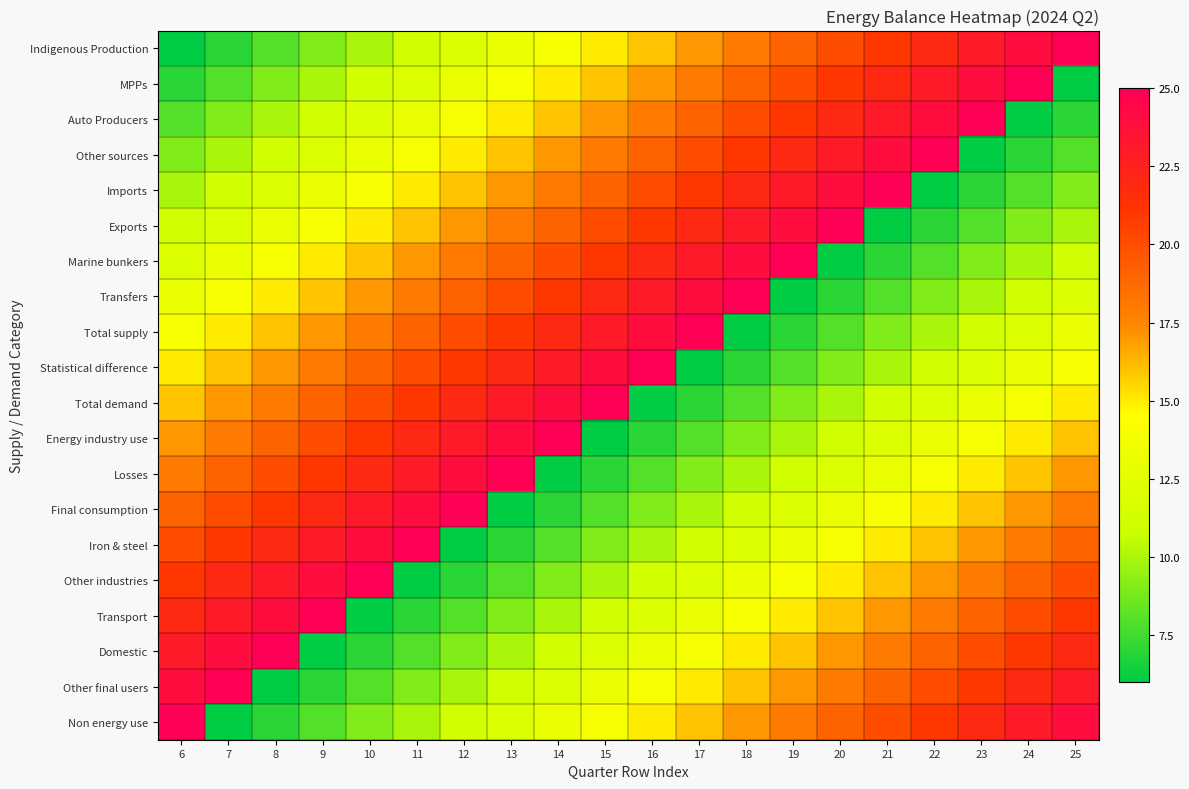

Rank the series by their maximum value, from highest to lowest.

Indigenous Production, MPPs, Auto Producers, Other sources, Imports, Exports, Marine bunkers, Transfers, Total supply, Statistical difference, Total demand, Energy industry use, Losses, Final consumption, Iron & steel, Other industries, Transport, Domestic, Other final users, Non energy use